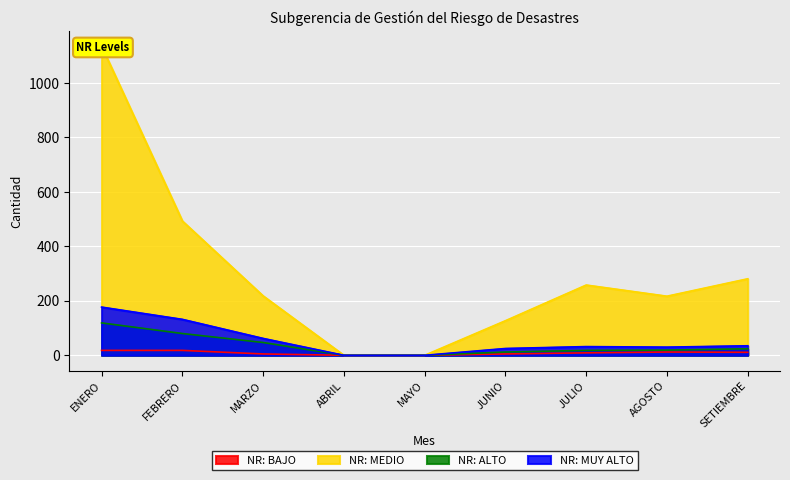

Reading left to right, what are all the values shown in this chart?

NR: BAJO: 18	18	5	0	0	5	9	12	11
NR: MEDIO: 1135	493	218	0	0	127	258	217	281
NR: ALTO: 119	80	47	0	0	12	18	19	24
NR: MUY ALTO: 177	132	62	0	0	25	32	30	35